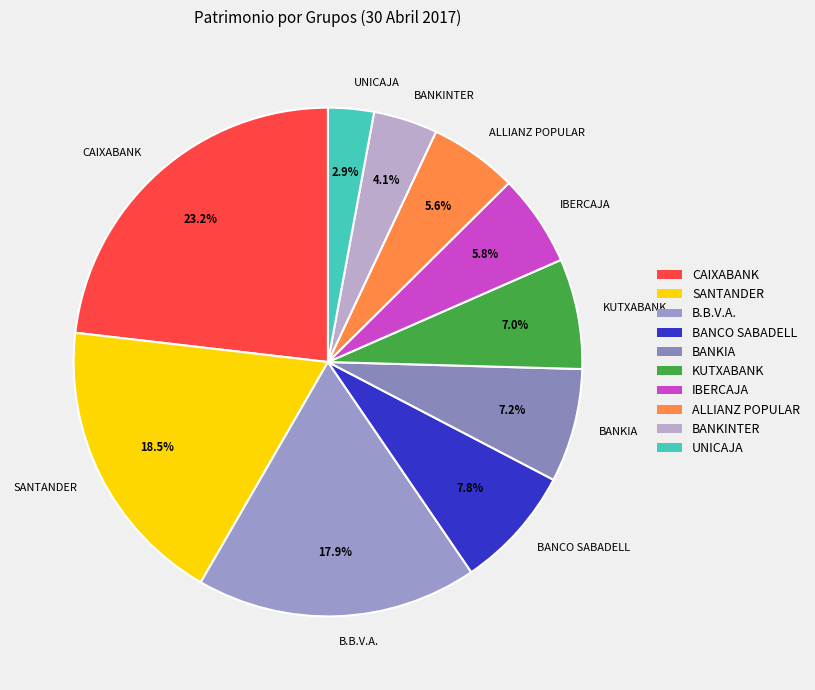

The UNICAJA slice represents 3% of the pie. True or false?

True